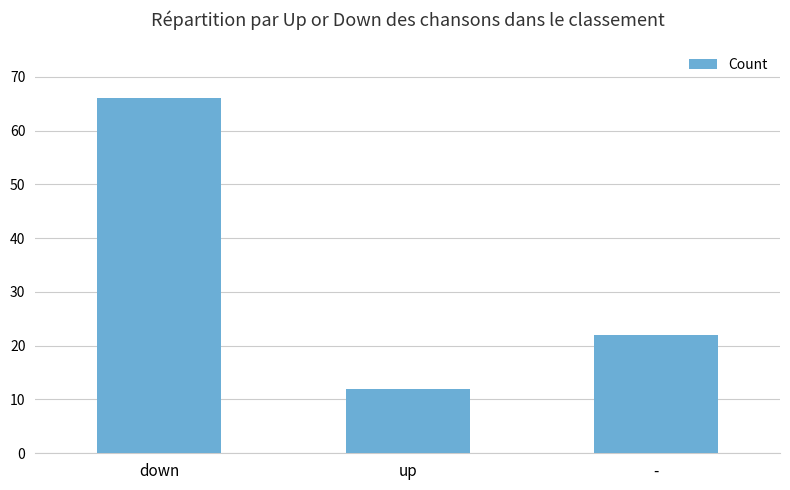

Where does the data first go above 22?

down